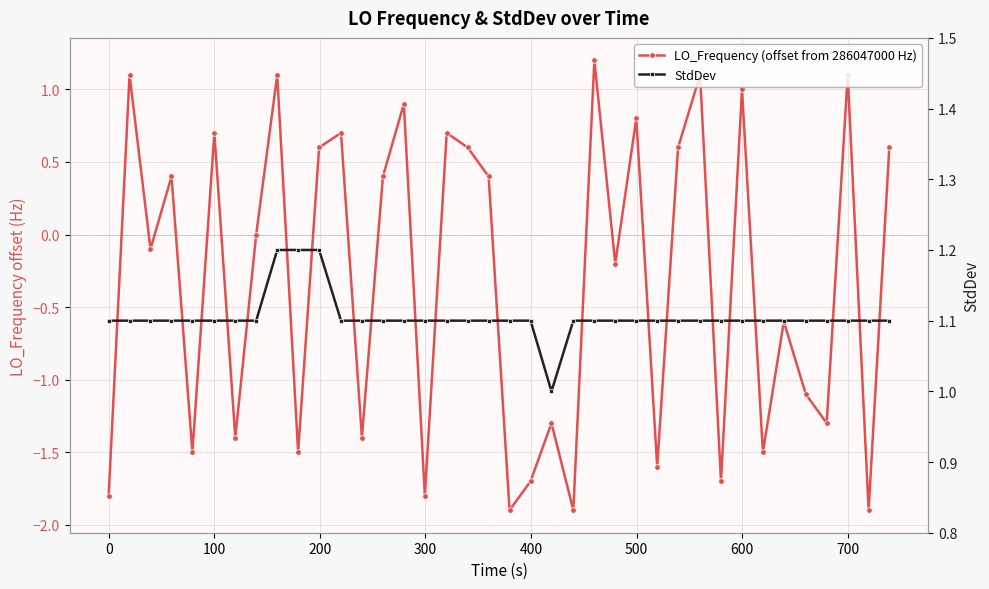

True or false: LO_Frequency (offset from 286047000 Hz) has a value of -0.9 at 0.

False